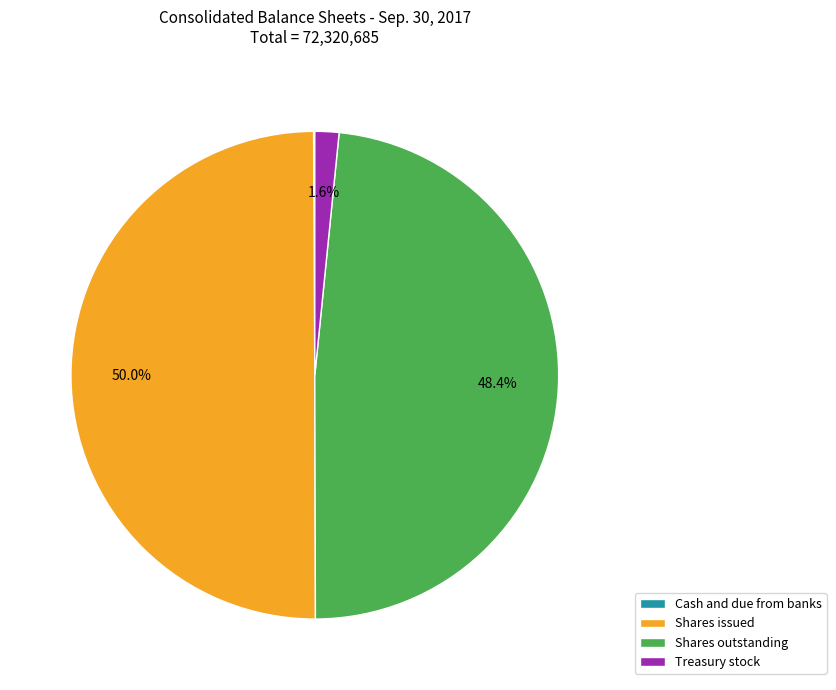

Which slice is the largest?

Shares issued